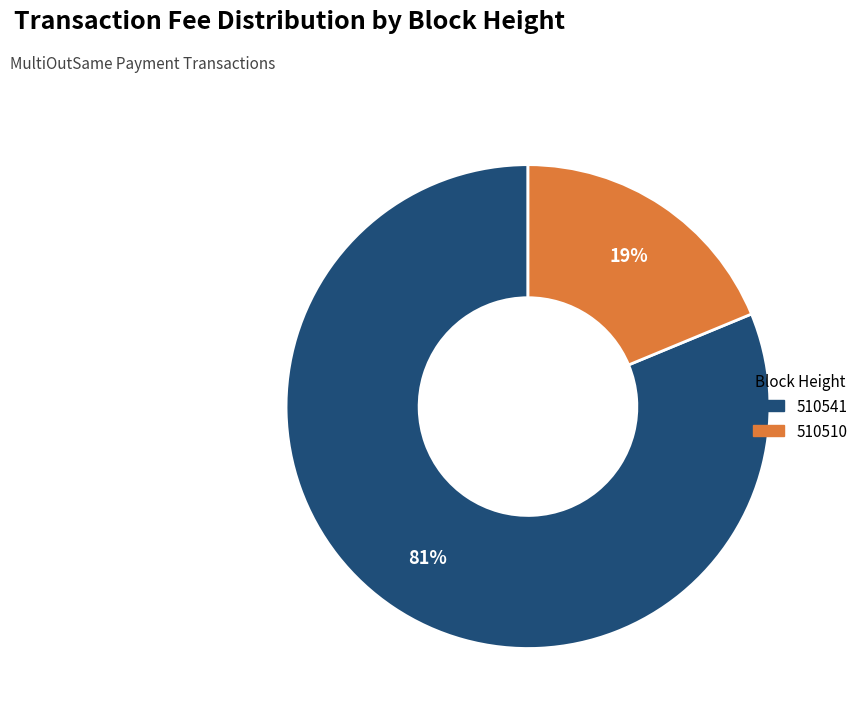

To the nearest percent, what is the difference between the 510541 and 510510 slice percentages?

62%